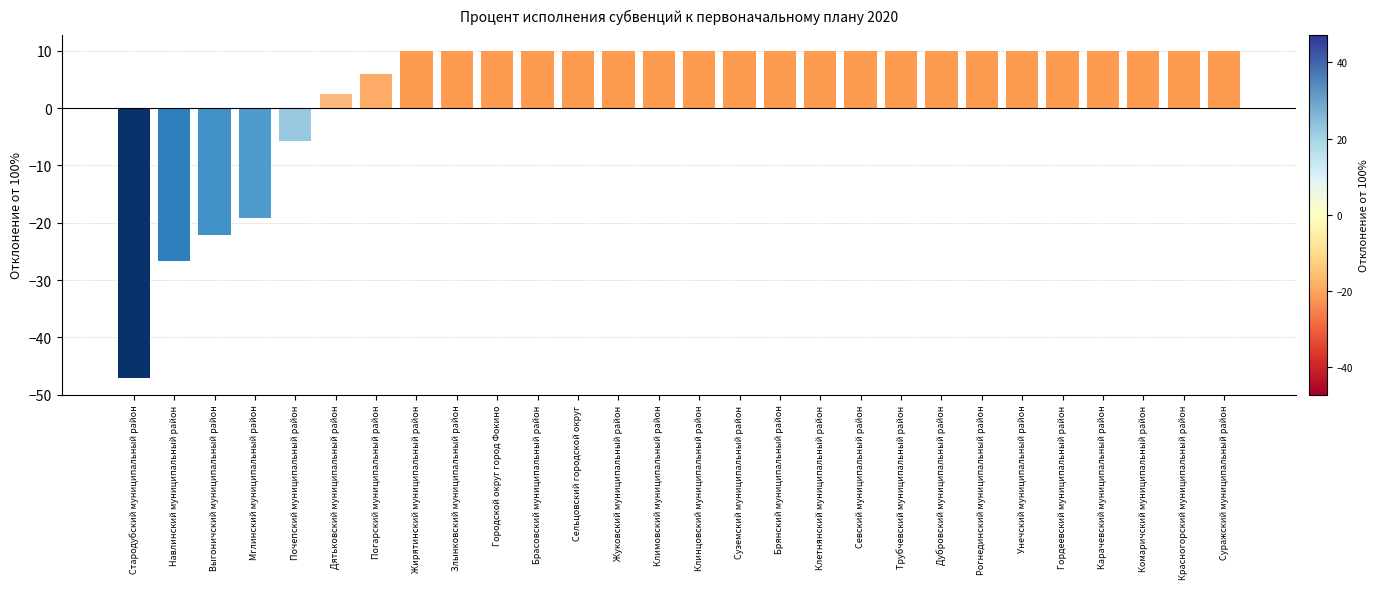

What is the label of the 27th bar from the right?

Навлинский муниципальный район